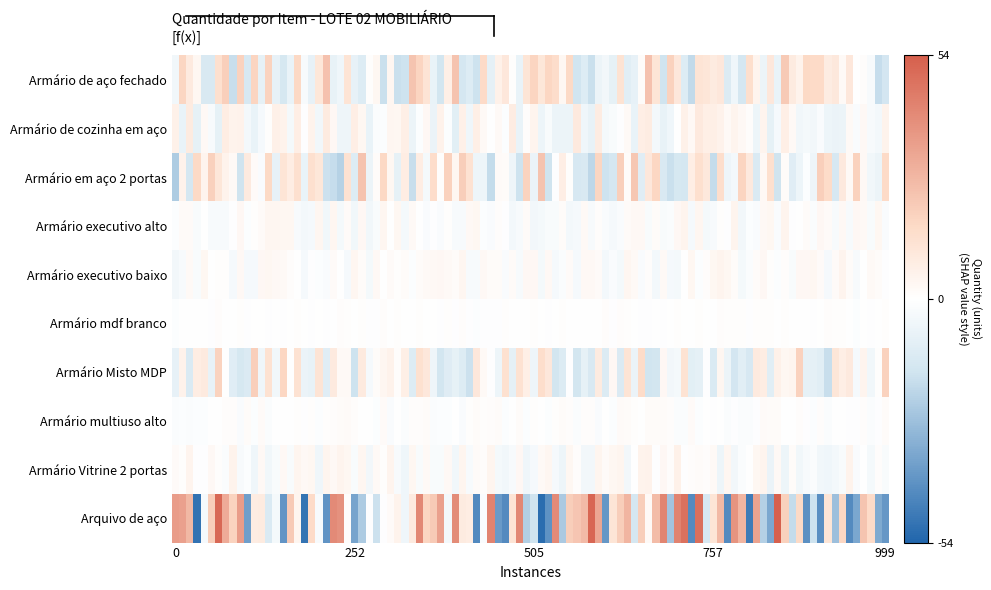

Which series has the widest spread of values?

Arquivo de aço